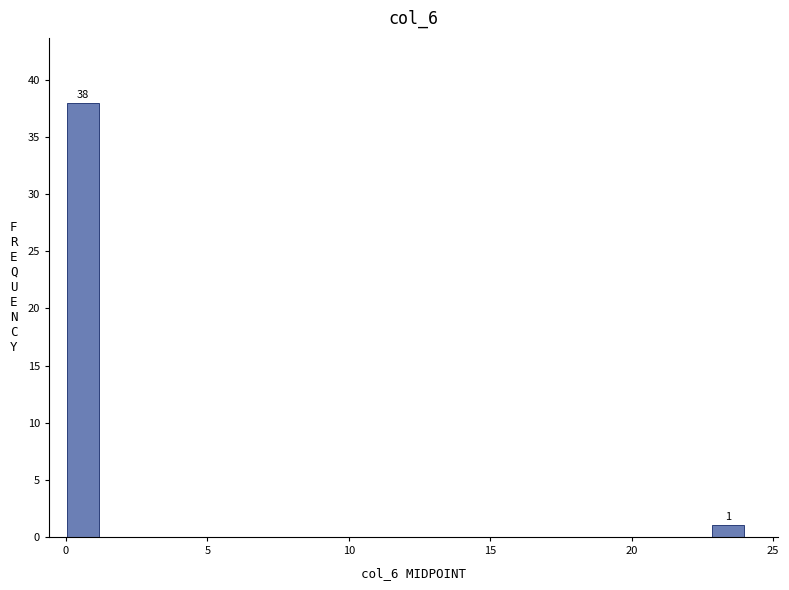

Read against the x-axis, roughly where is the centre of the tallest bar?

0.5